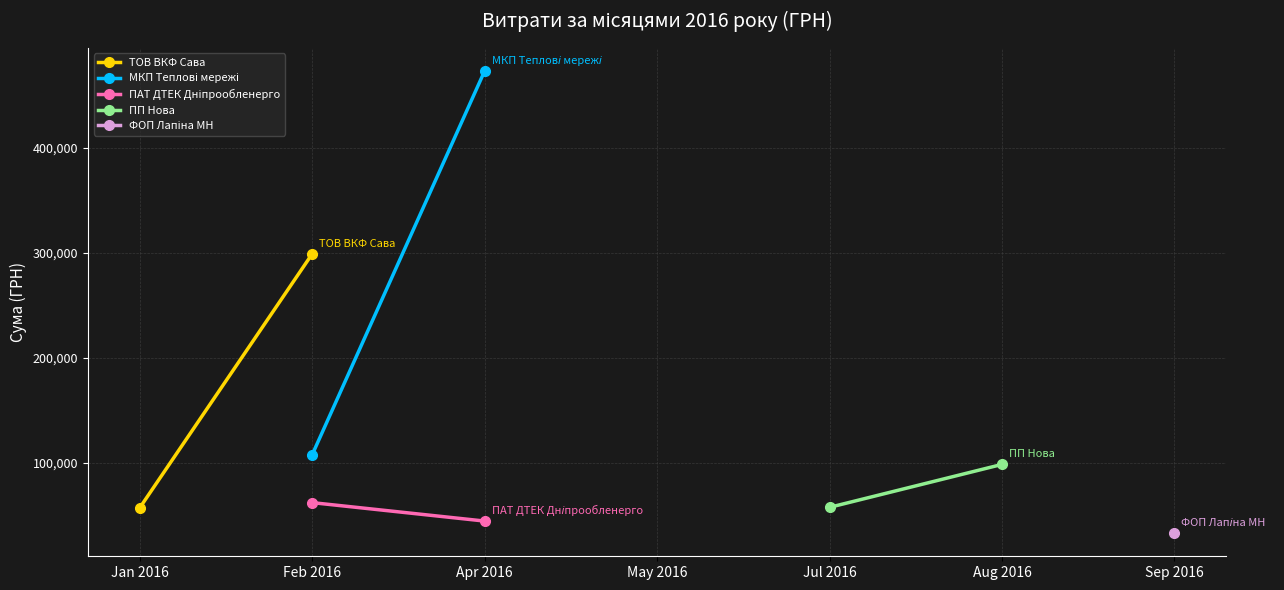

What is the sum of the ПП Нова values at Jul 2016 and Aug 2016?

156124.3